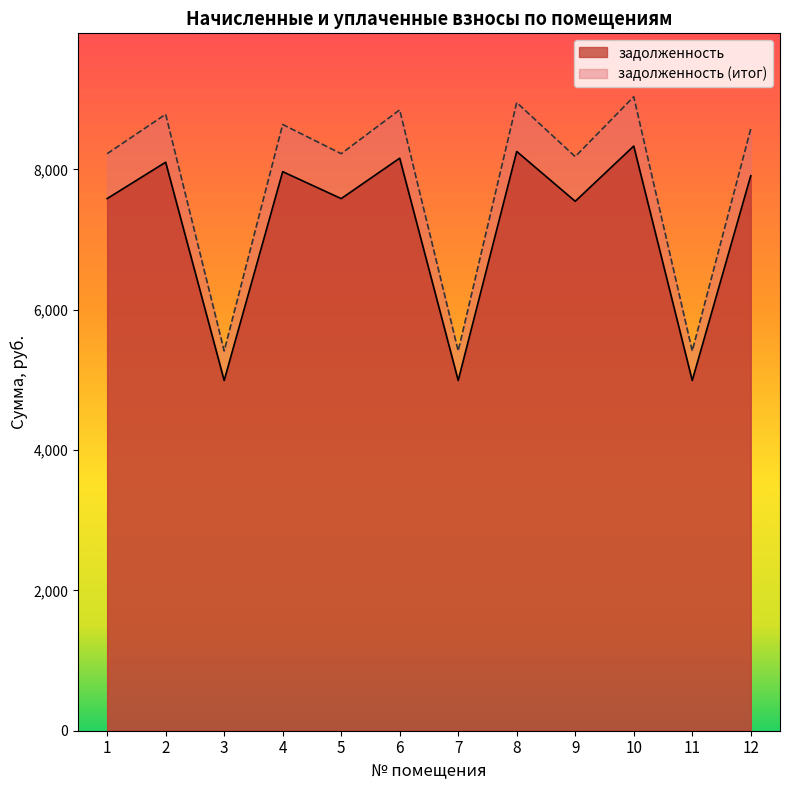

Rank the categories by задолженность (итог) value from lowest to highest.

3, 7, 11, 9, 1, 5, 12, 4, 2, 6, 8, 10